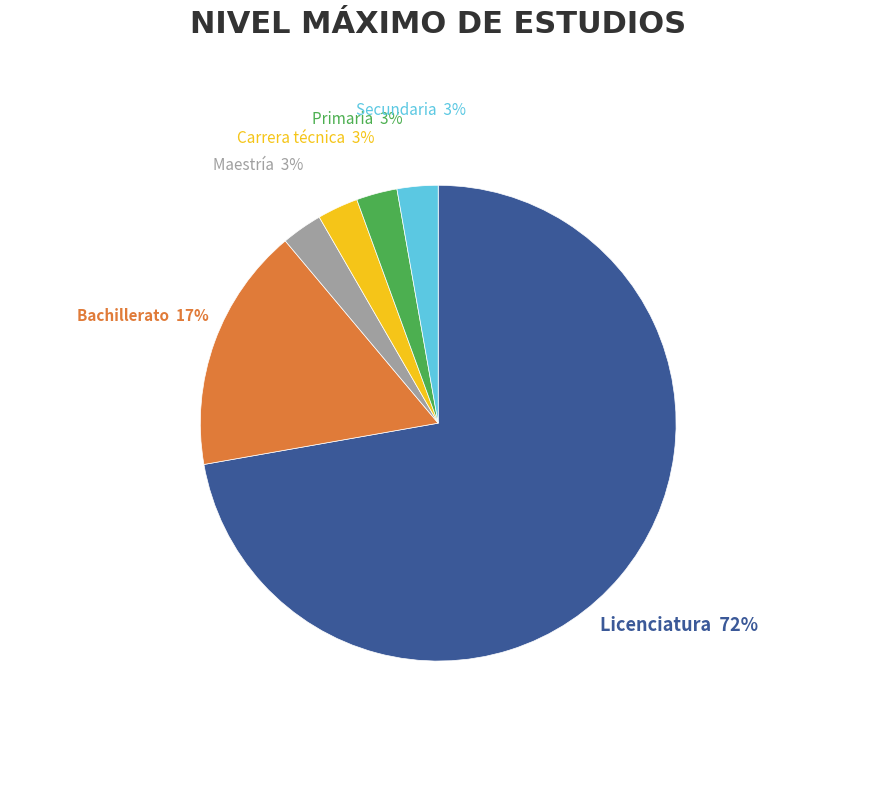

Is it true that Bachillerato is 17% of the pie?

True